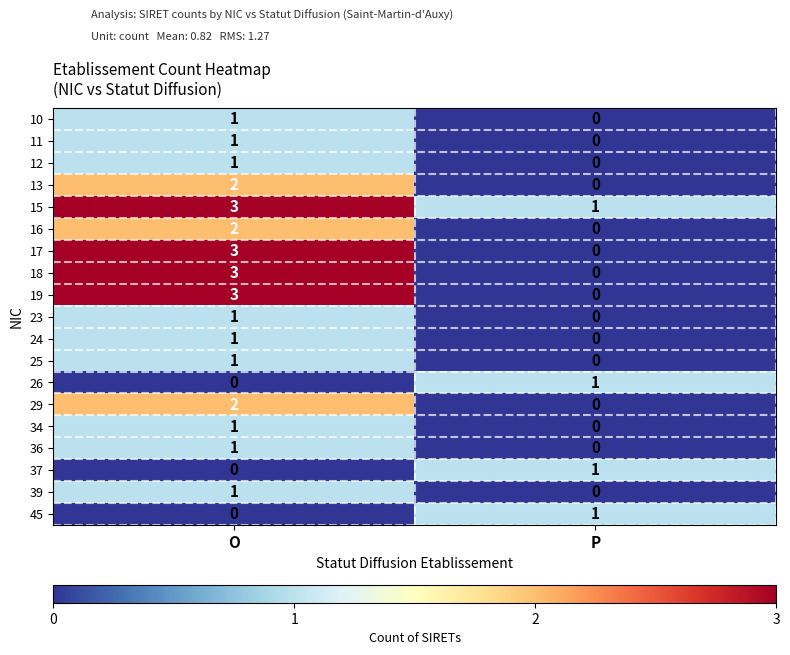

List the labels in order of 37 value, smallest first.

O, P